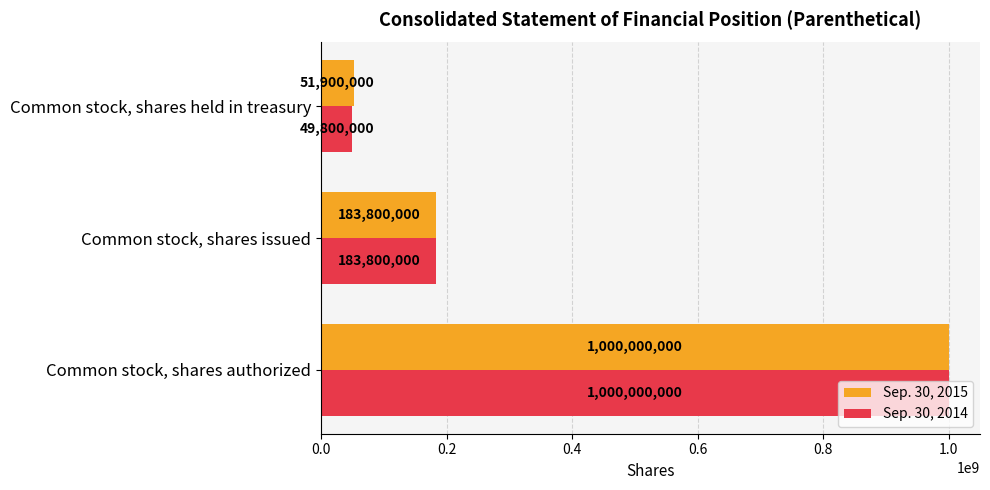

Read the Sep. 30, 2014 value at Common stock, shares held in treasury.

49800000